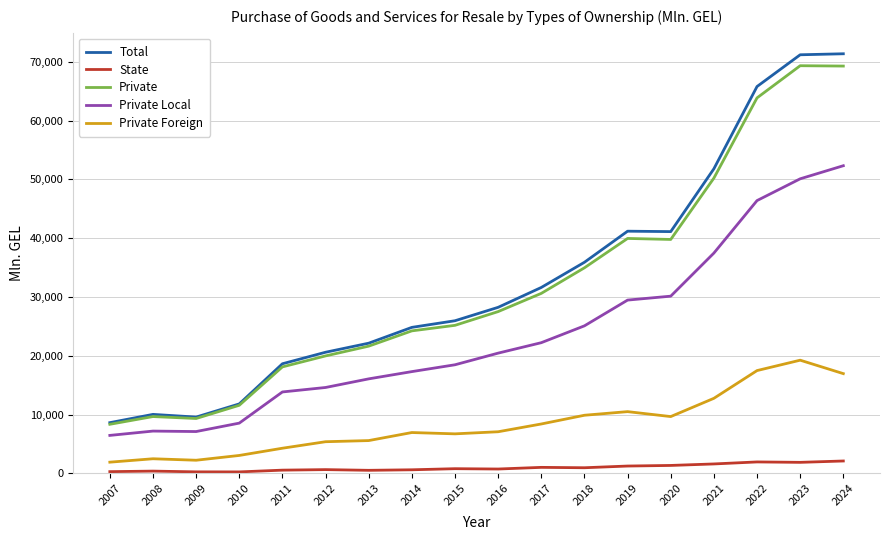

True or false: State and Total cross at least once.

False